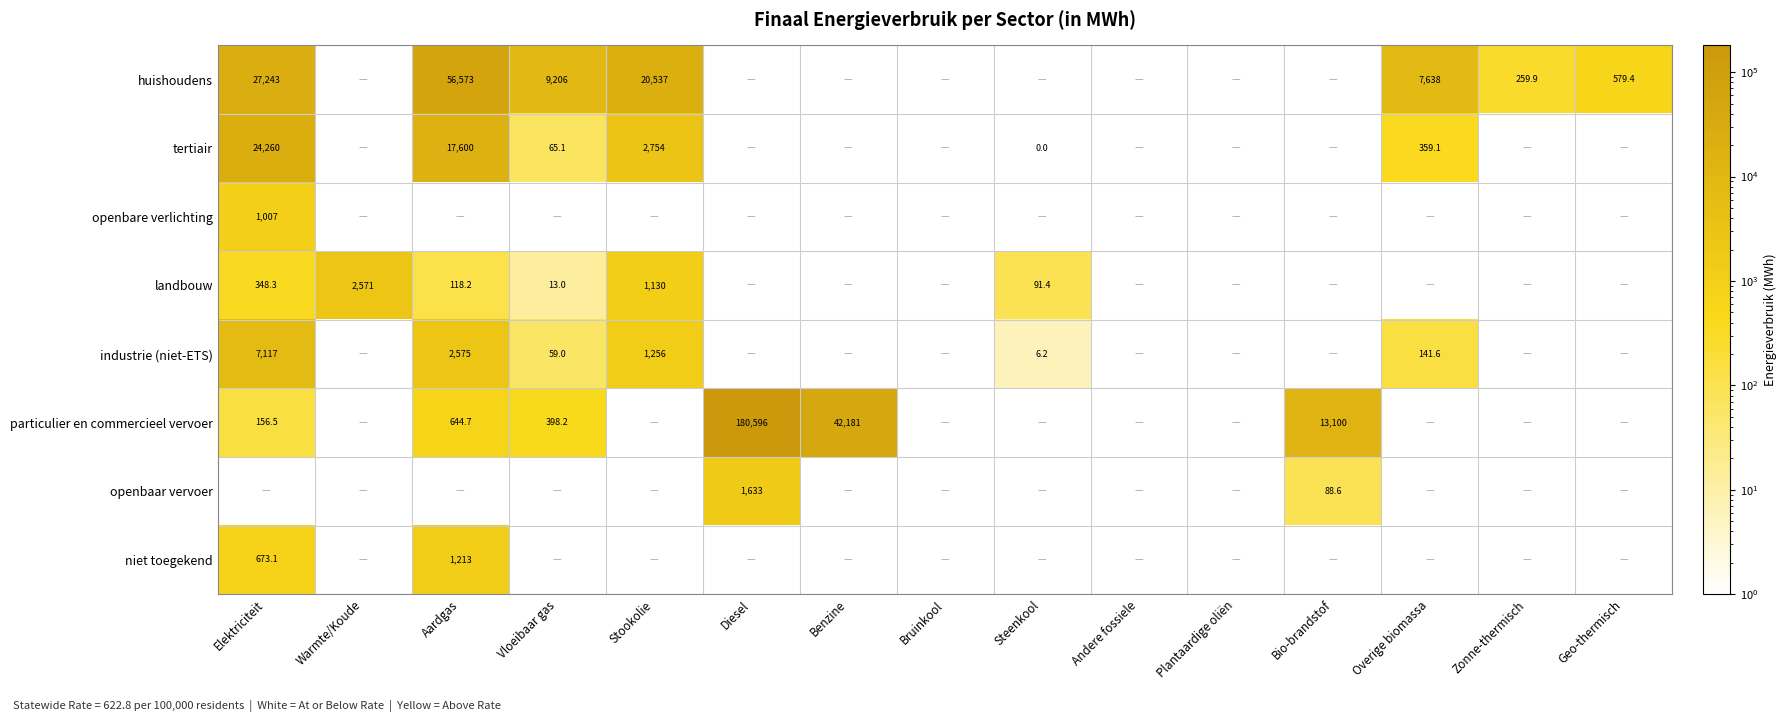

What is the maximum value for tertiair?

24259.7